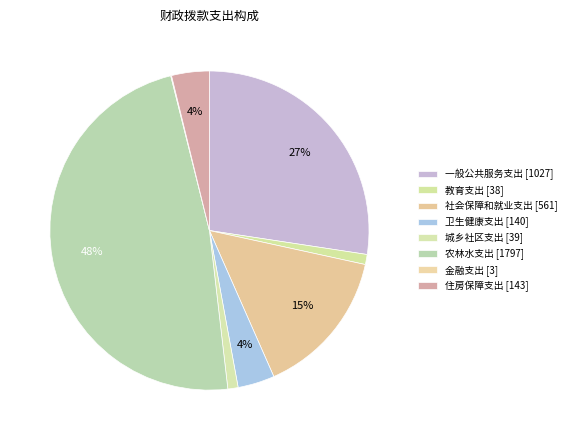

Combined, do 卫生健康支出 and 金融支出 account for over 50%?

No